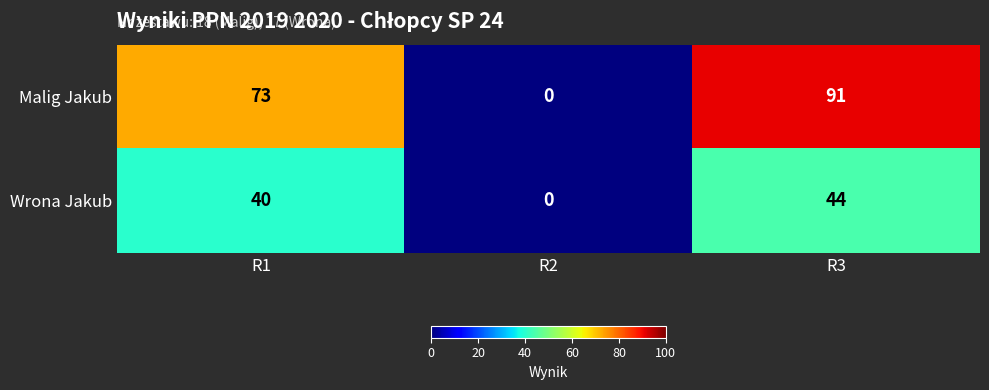

True or false: Malig Jakub has a value of 122 at R3.

False